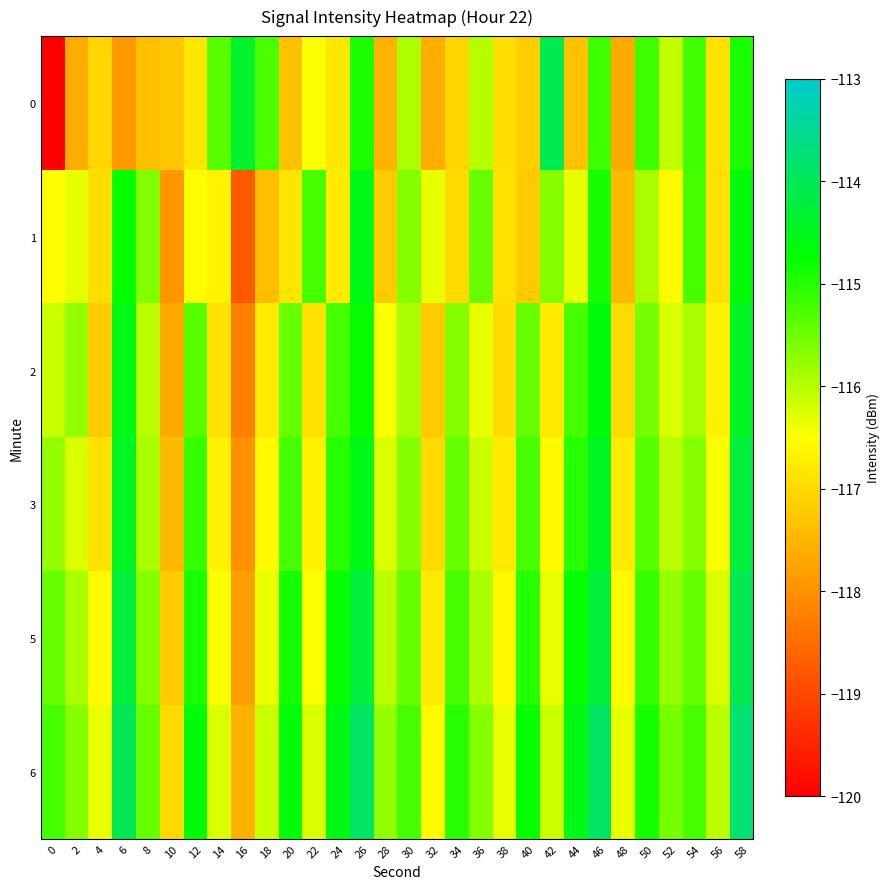

Which has a higher value, 20 or 4?

4